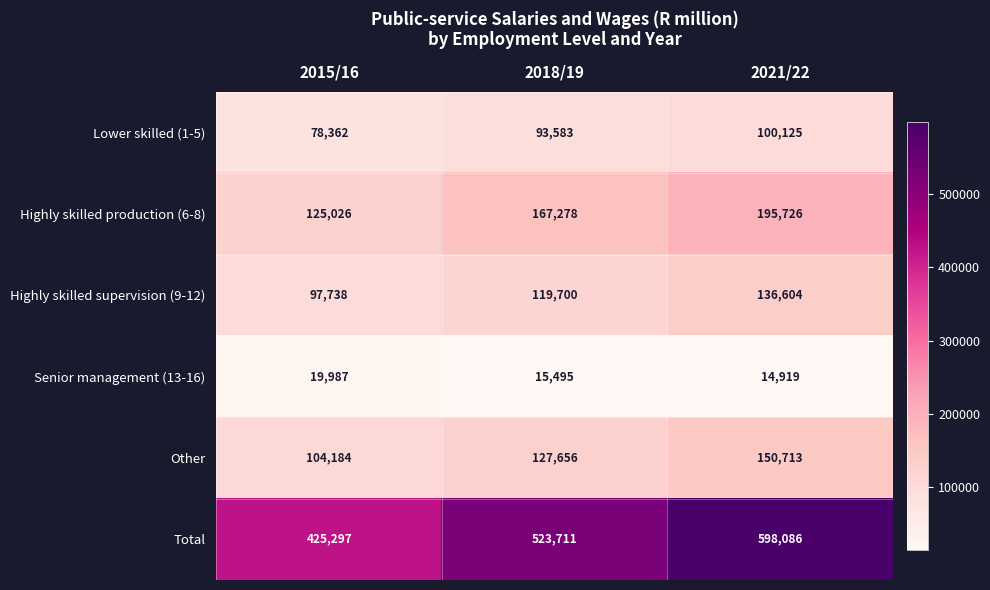

List the series in order of their peak value, highest first.

Total, Highly skilled production (6-8), Other, Highly skilled supervision (9-12), Lower skilled (1-5), Senior management (13-16)